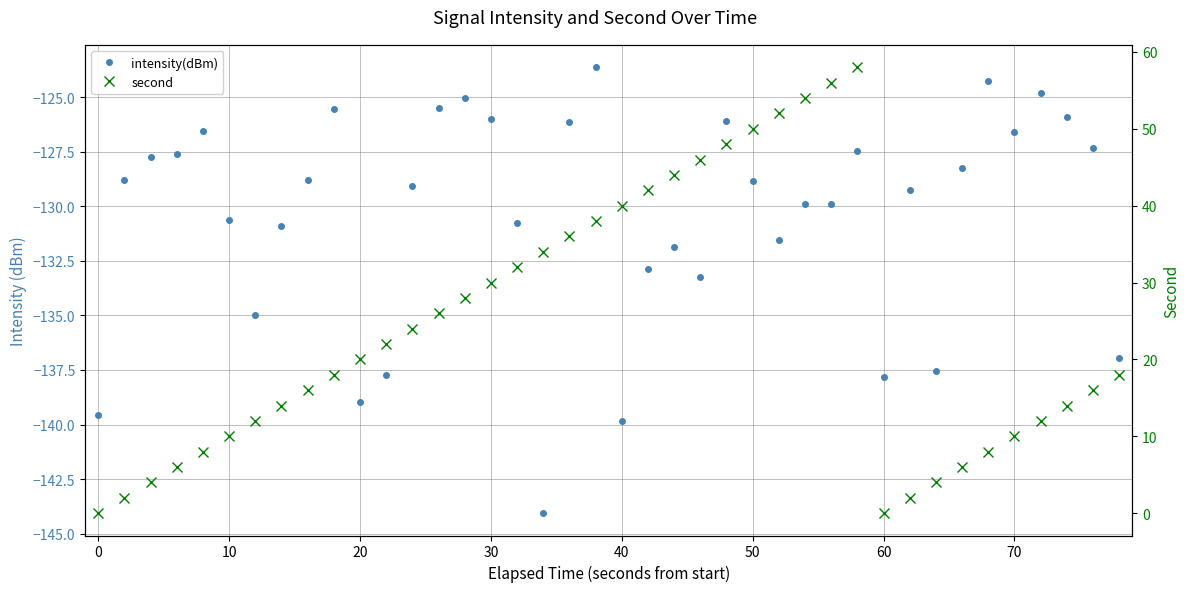

What are all the series names shown in the legend?

intensity(dBm), second